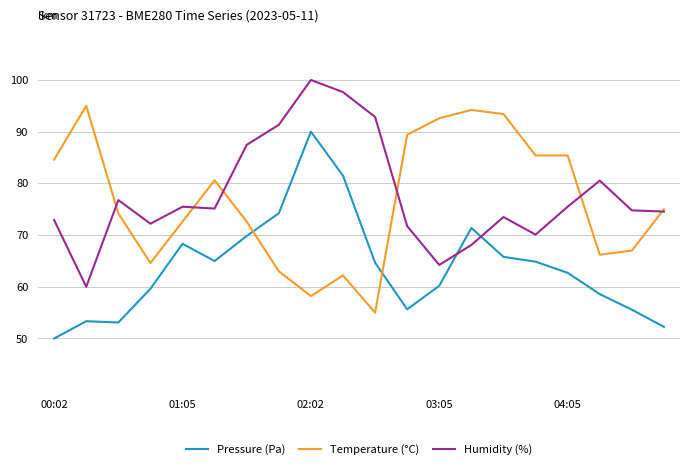

Rank the series by their maximum value, from lowest to highest.

Pressure (Pa), Temperature (°C), Humidity (%)